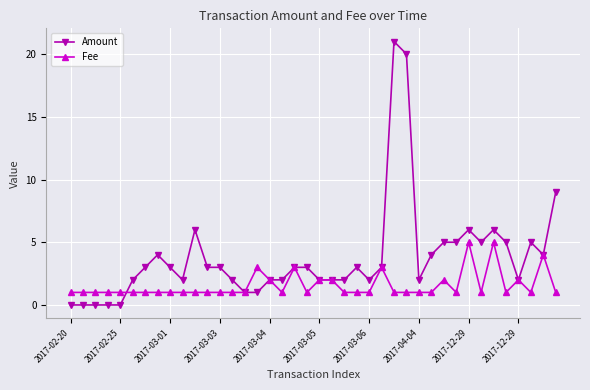

True or false: Amount has more than 1 points higher than both neighbors.

True